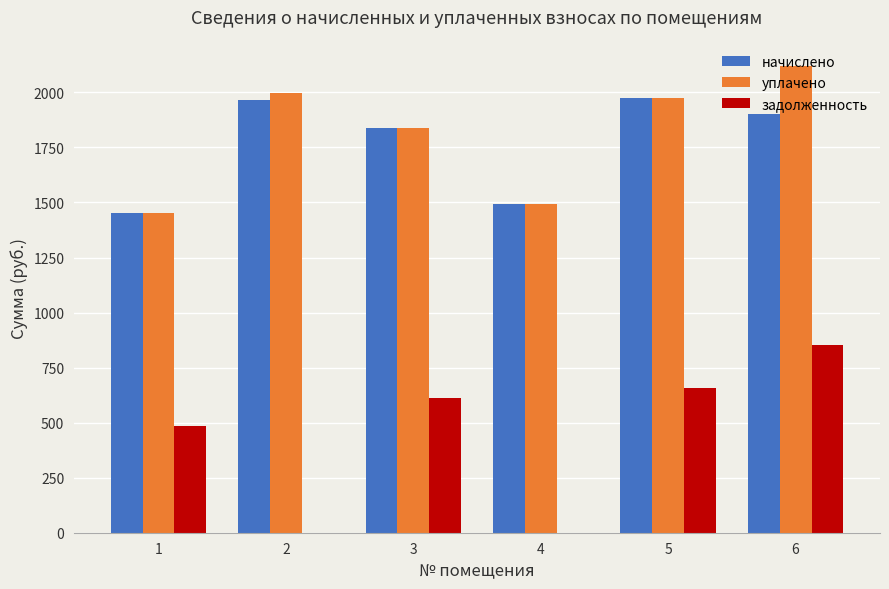

What is the total value across all series at 5?

4602.1